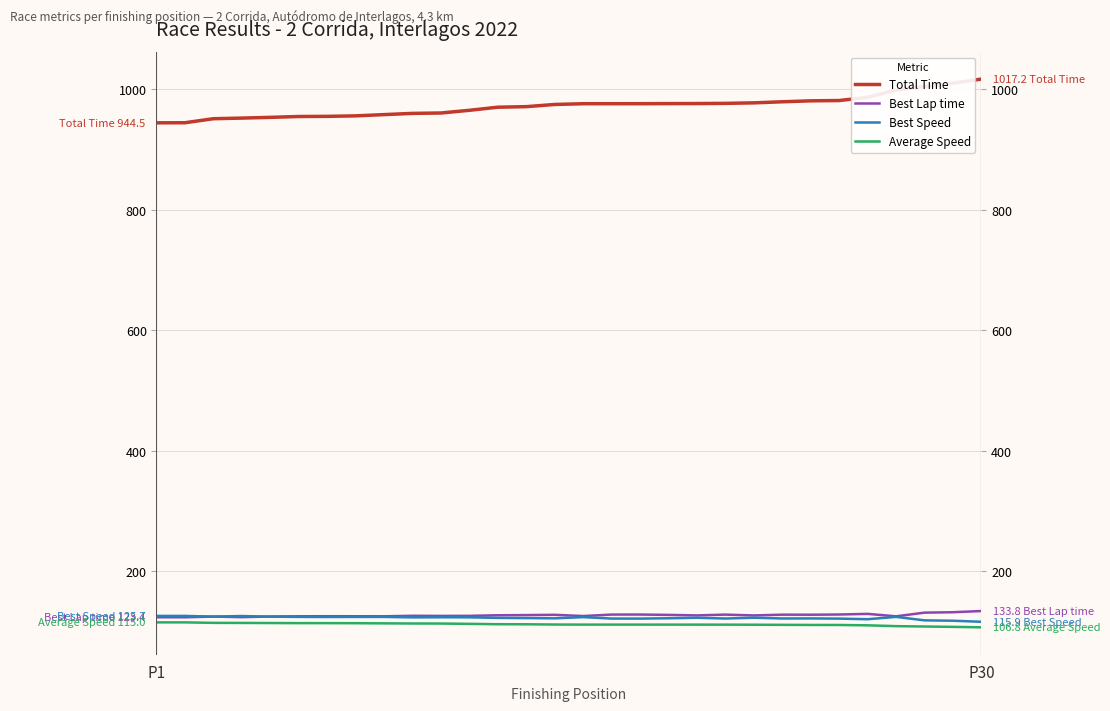

What is the greatest value displayed?

1017.2